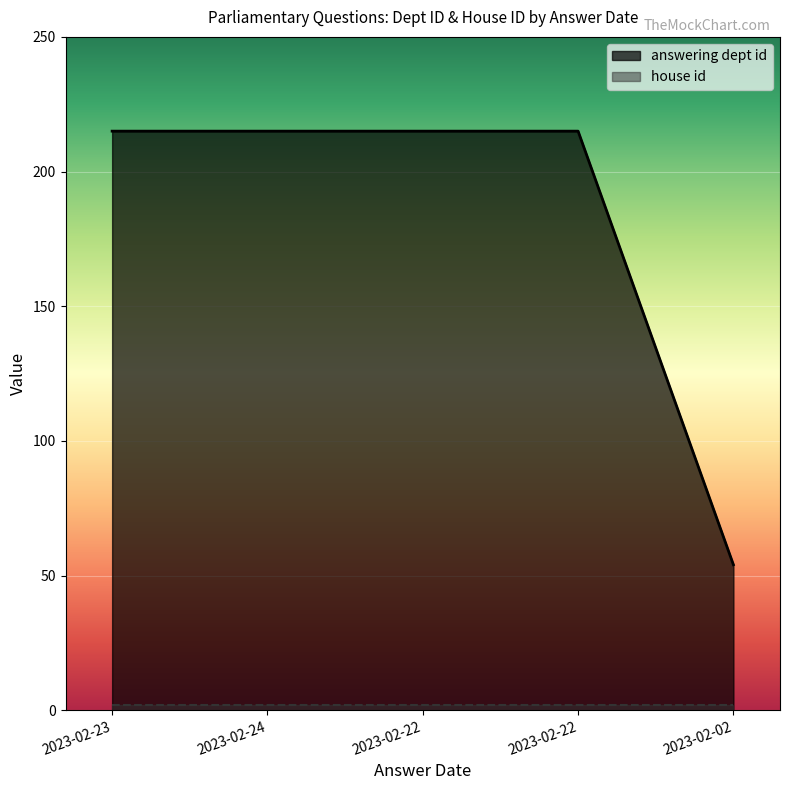

What is the label of the 4th point from the left?

2023-02-22